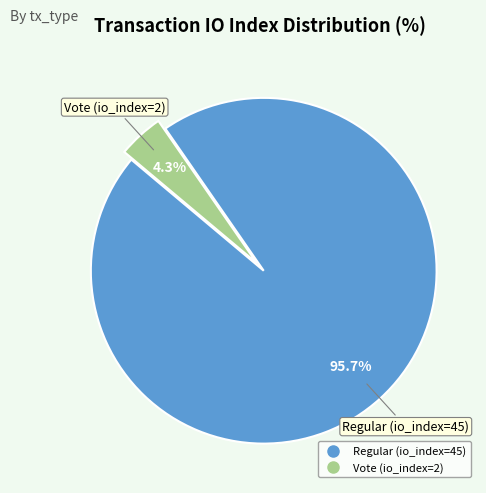

Does Regular (io_index=45) represent more than half of the total?

Yes